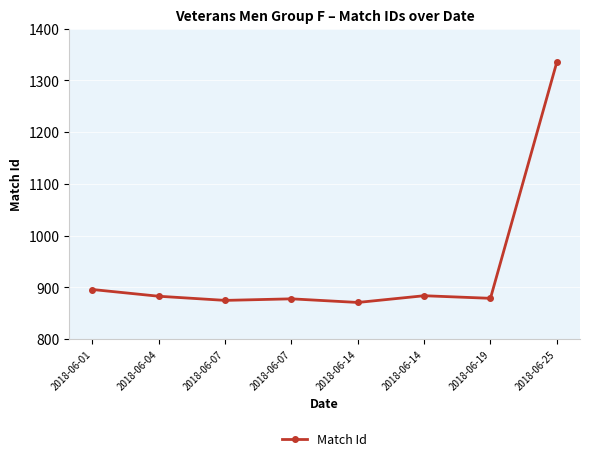

What is the sum of all values?

7501